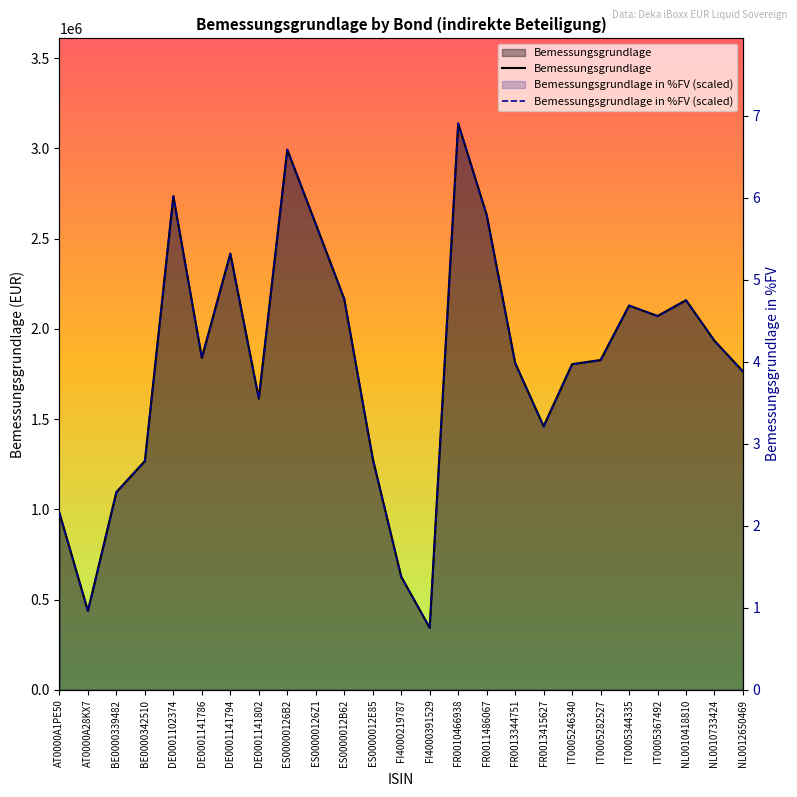

What value does the Bemessungsgrundlage series have at FR0013344751?

1811391.5